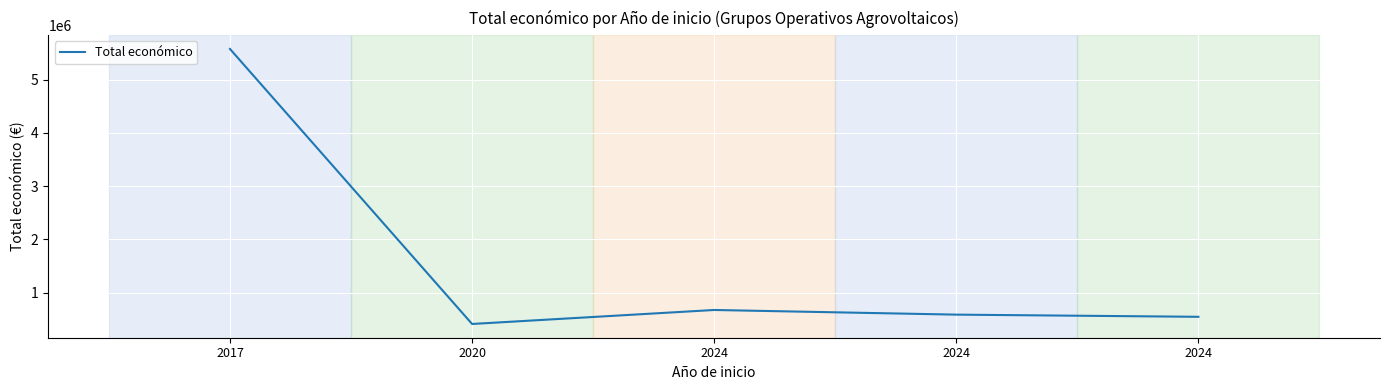

Rank the categories by value from highest to lowest.

2017, 2024, 2024, 2024, 2020